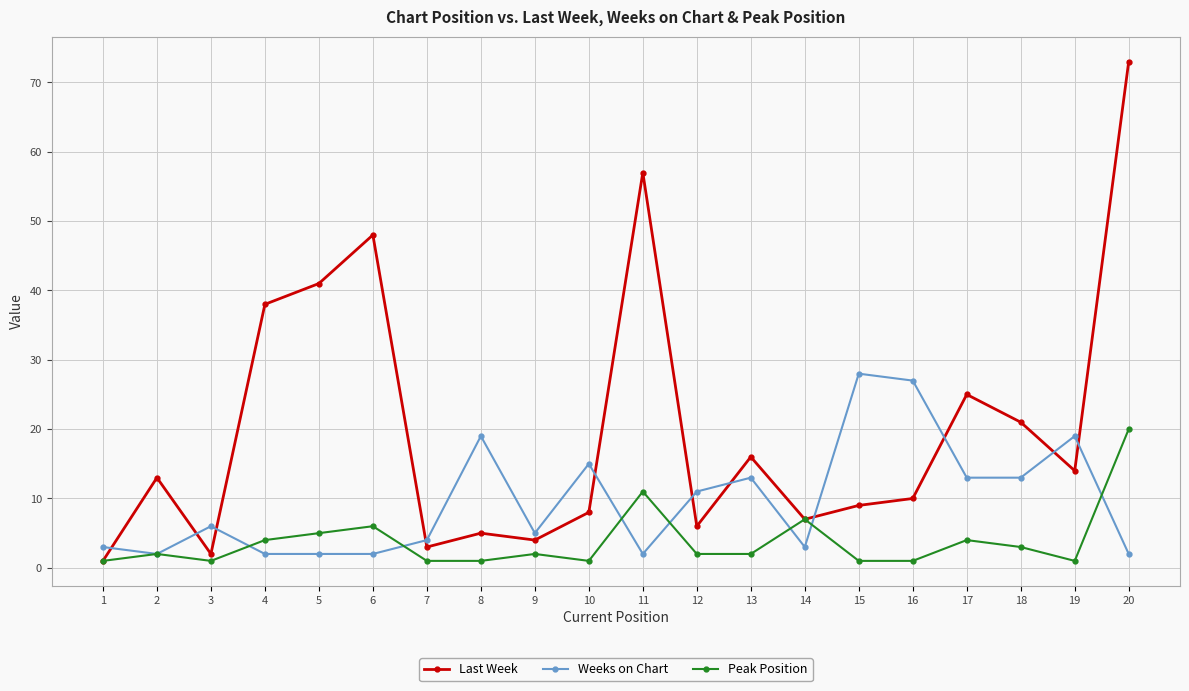

What is the total value across all series at 15?

38